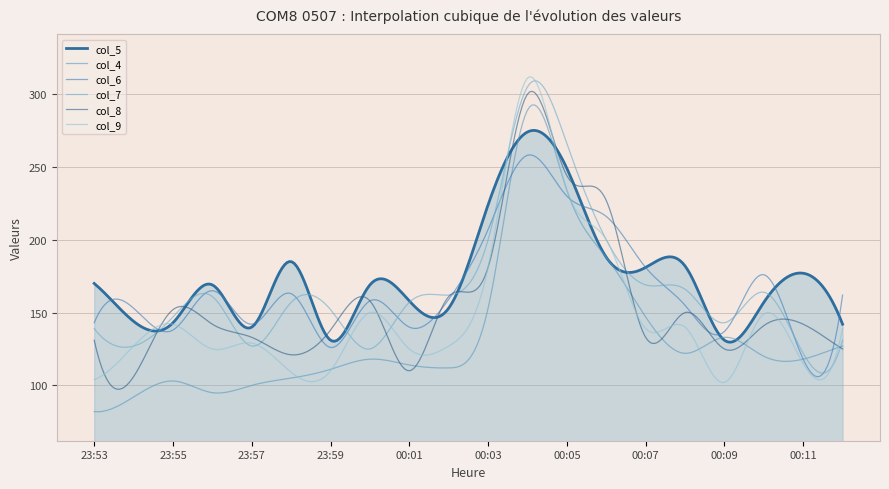

Is this an area chart (filled region under the line)?

Yes